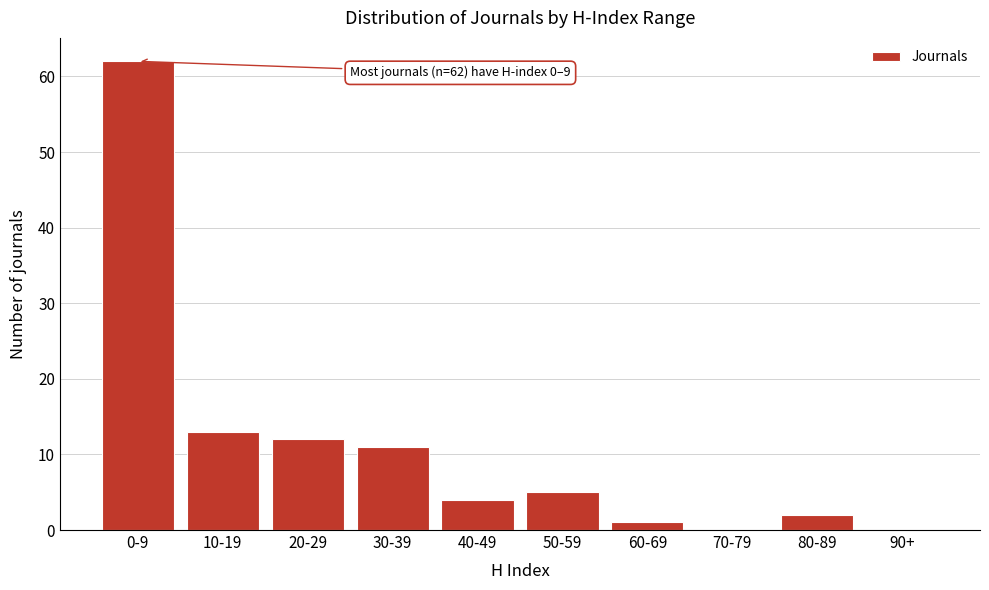

Reading left to right, extract all data points from this chart.

0-9=62	10-19=13	20-29=12	30-39=11	40-49=4	50-59=5	60-69=1	70-79=0	80-89=2	90+=0